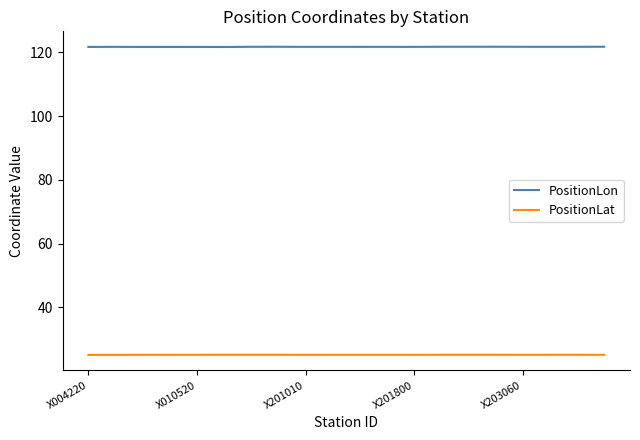

What is the difference between the maximum and second lowest values in the PositionLat series?

0.1